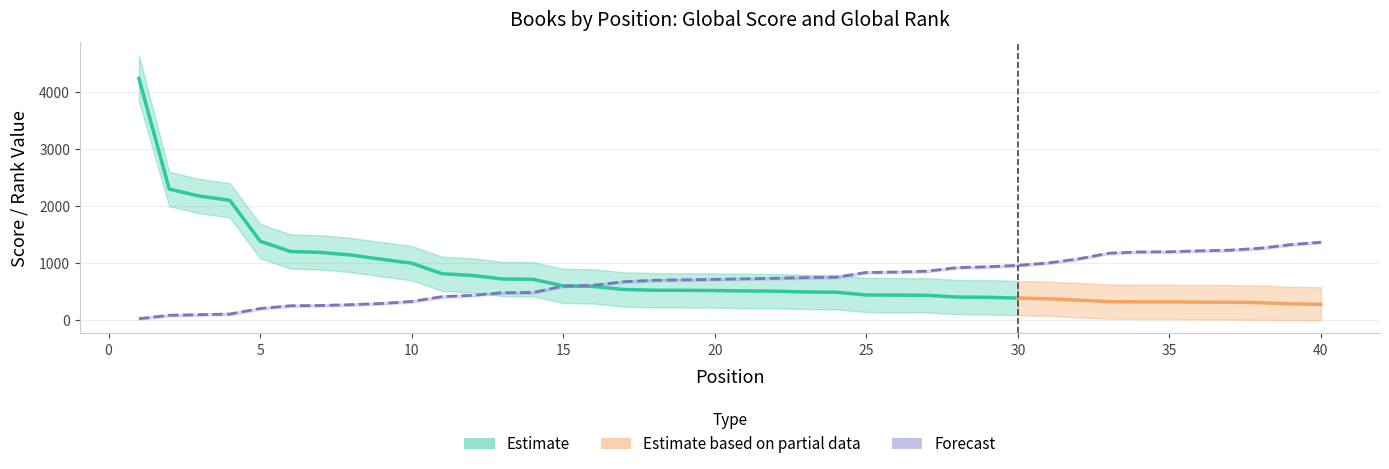

What is the value of the Global Rank Upper point at the 18th from the left?

719